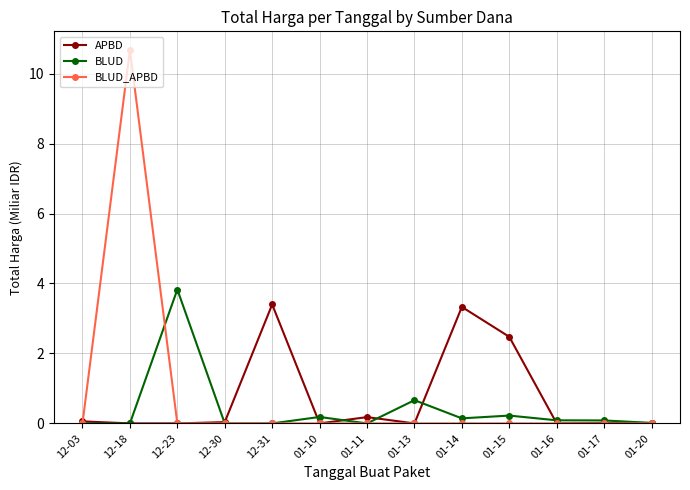

Is the value of BLUD_APBD at 01-10 greater than the value of BLUD at 12-23?

No